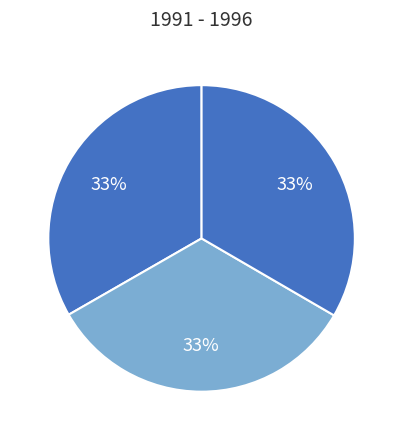

How many segments does this pie chart have?

3